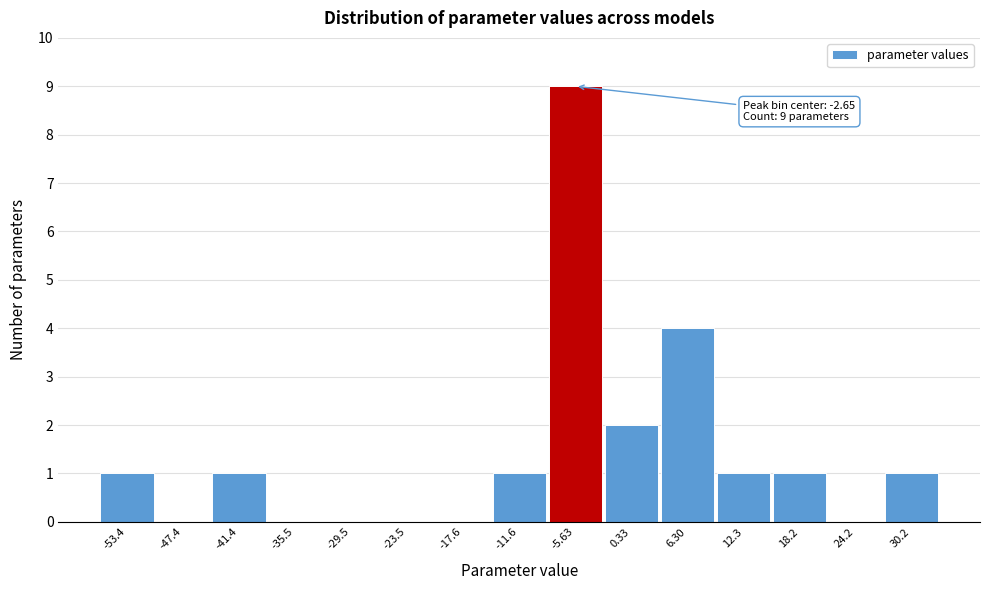

Reading right to left, extract all data points from this chart.

30.2=1	24.2=0	18.2=1	12.3=1	6.30=4	0.33=2	-5.63=9	-11.6=1	-17.6=0	-23.5=0	-29.5=0	-35.5=0	-41.4=1	-47.4=0	-53.4=1